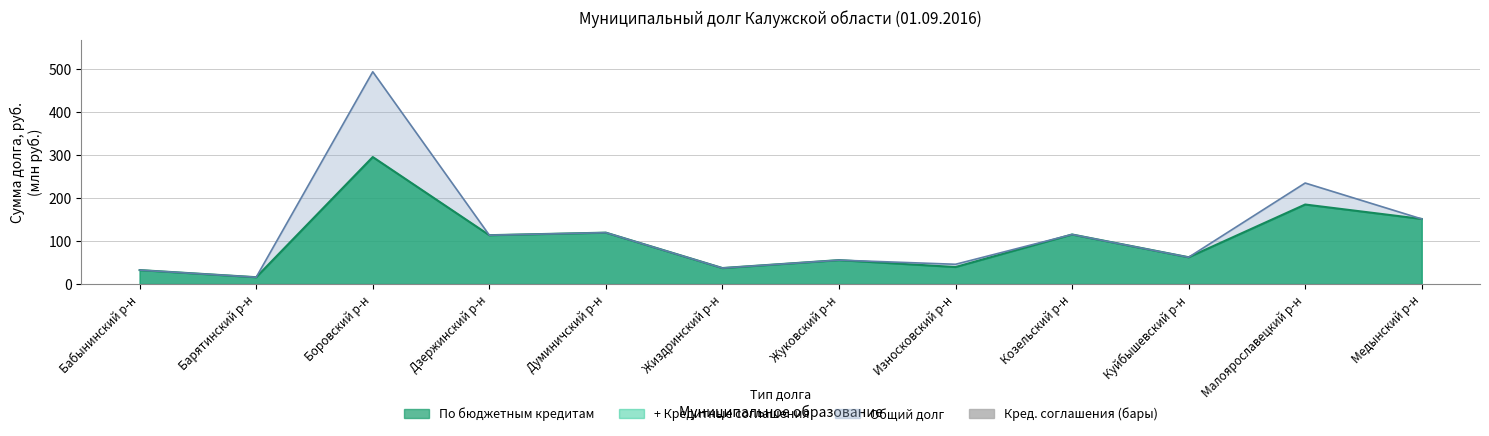

The value at Жуковский р-н is 0.0. True or false?

True